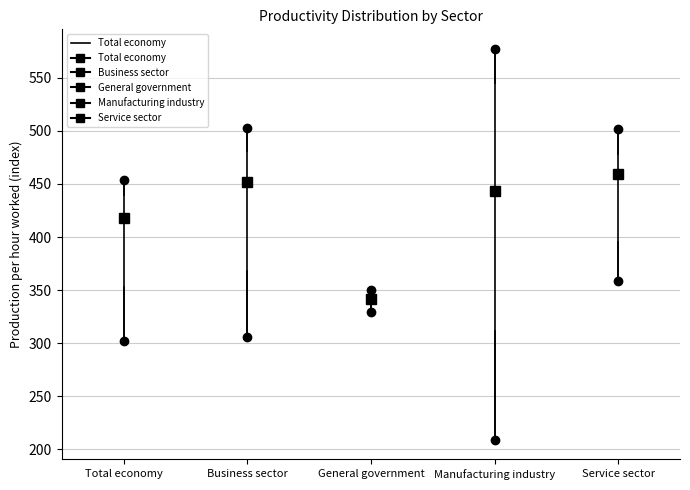

Where is the upper edge of the box for Service sector on the y-axis? The values are not printed on the chart, so give them approximately, as read against the axis.

480